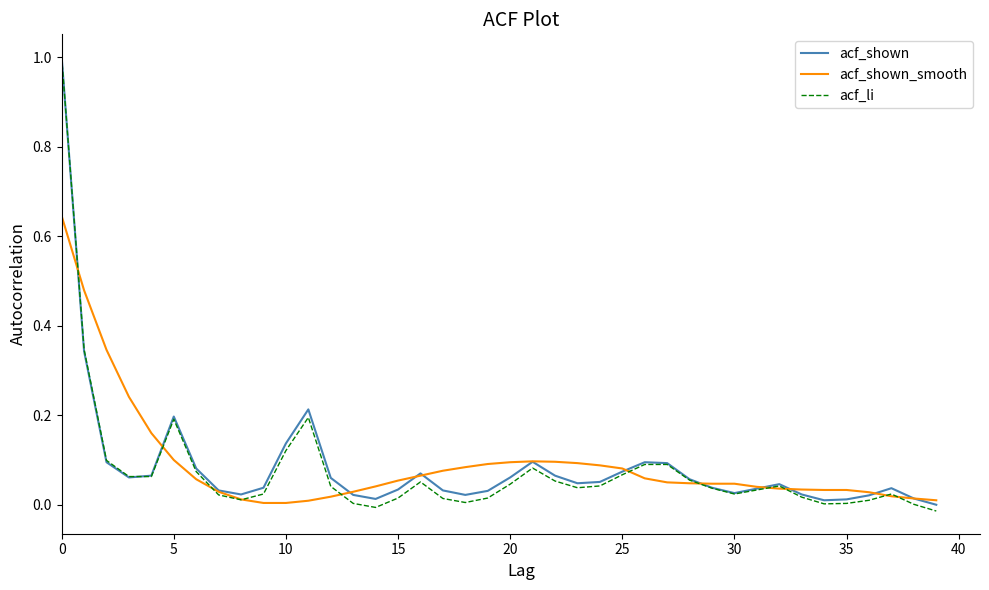

Reading left to right, list all the values displayed in this chart.

acf_shown: 1.0	0.3	0.1	0.1	0.1	0.2	0.1	0.0	0.0	0.0	0.1	0.2	0.1	0.0	0.0	0.0	0.1	0.0	0.0	0.0	0.1	0.1	0.1	0.0	0.1	0.1	0.1	0.1	0.1	0.0	0.0	0.0	0.0	0.0	0.0	0.0	0.0	0.0	0.0	-0.0
acf_shown_smooth: 0.6	0.5	0.3	0.2	0.2	0.1	0.1	0.0	0.0	0.0	0.0	0.0	0.0	0.0	0.0	0.1	0.1	0.1	0.1	0.1	0.1	0.1	0.1	0.1	0.1	0.1	0.1	0.1	0.0	0.0	0.0	0.0	0.0	0.0	0.0	0.0	0.0	0.0	0.0	0.0
acf_li: 1.0	0.3	0.1	0.1	0.1	0.2	0.1	0.0	0.0	0.0	0.1	0.2	0.0	0.0	-0.0	0.0	0.1	0.0	0.0	0.0	0.0	0.1	0.1	0.0	0.0	0.1	0.1	0.1	0.1	0.0	0.0	0.0	0.0	0.0	0.0	0.0	0.0	0.0	0.0	-0.0